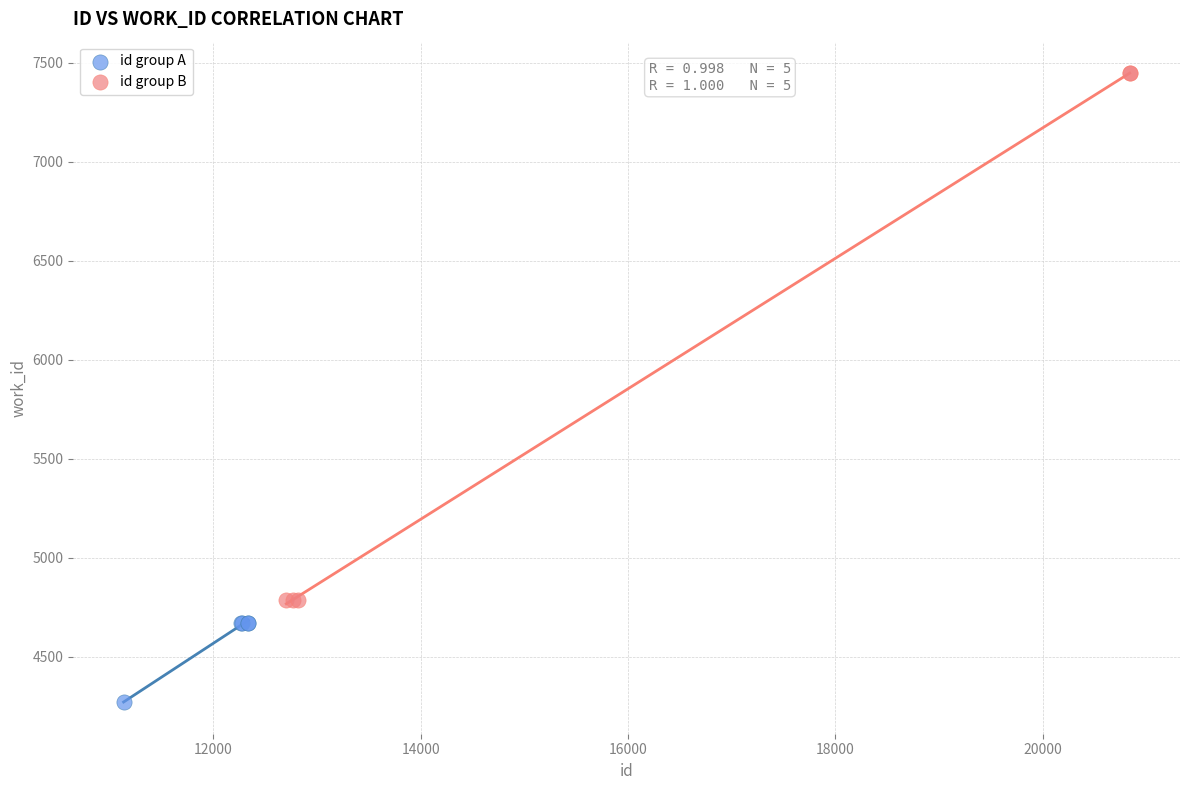

Which series reaches the minimum Y coordinate?

id group A